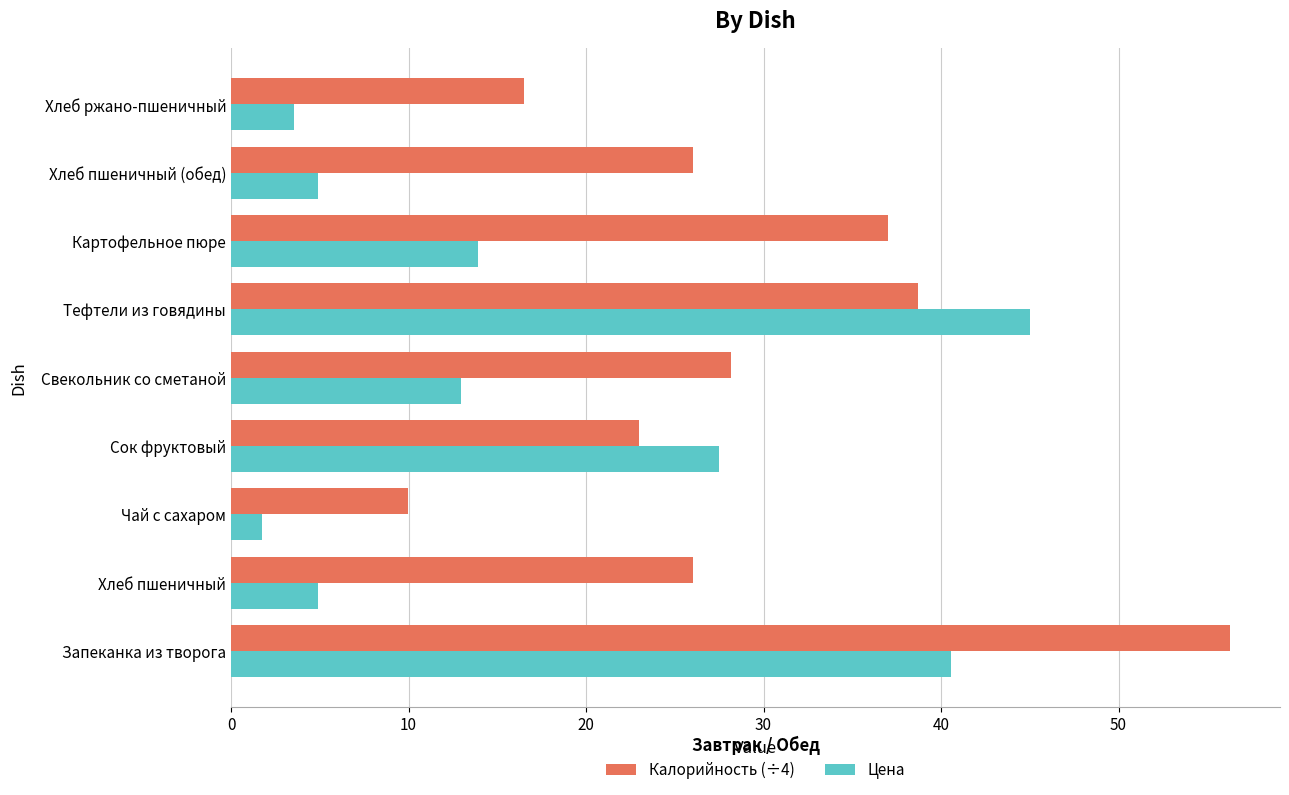

Which series has the largest total across all categories?

Калорийность (÷4)